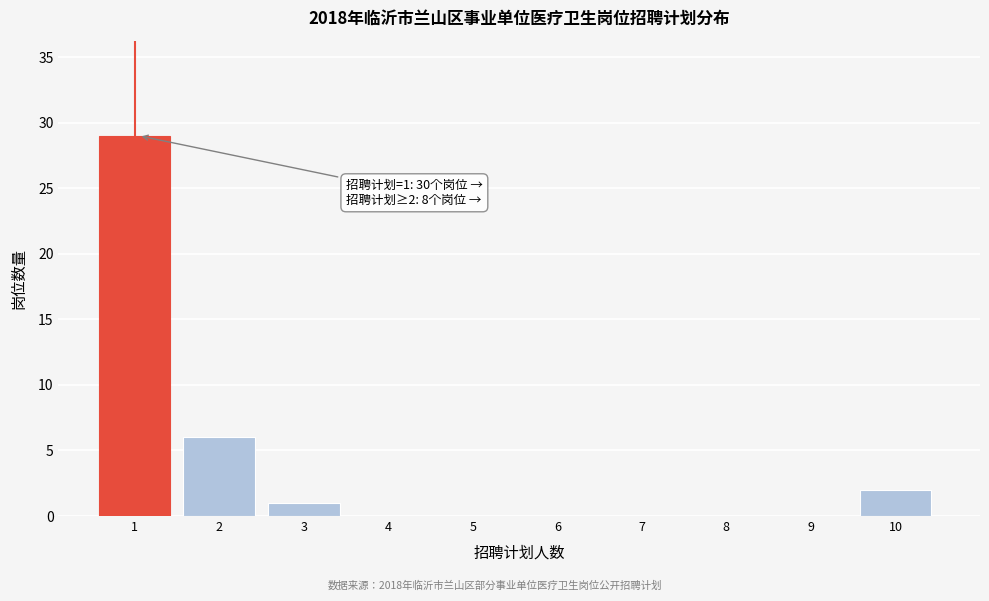

Which range on the x-axis has the tallest bar?

0.5 to 1.5